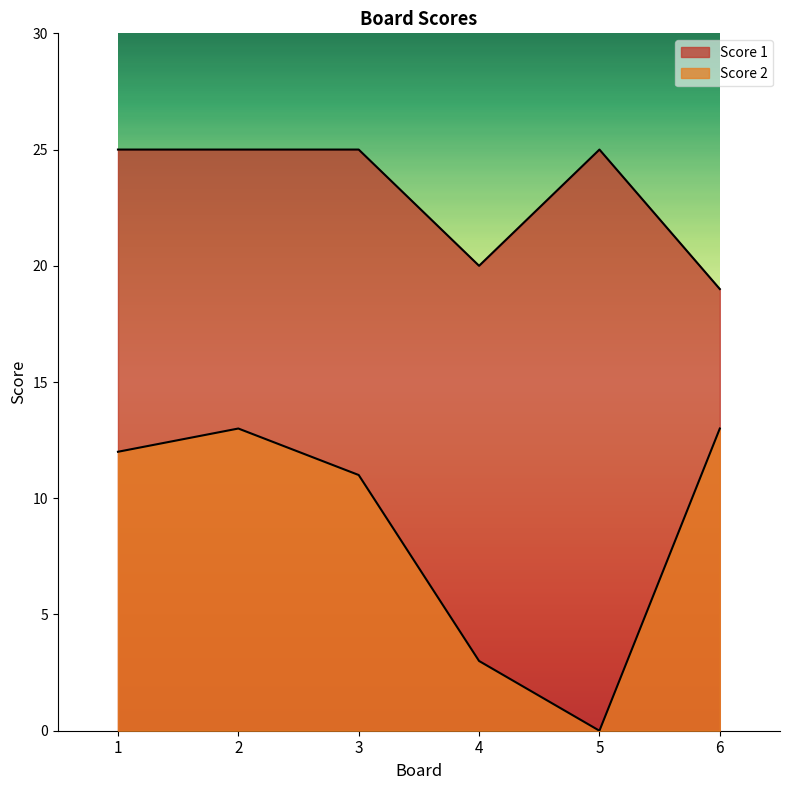

How many Score 1 values are between 20 and 25?

5